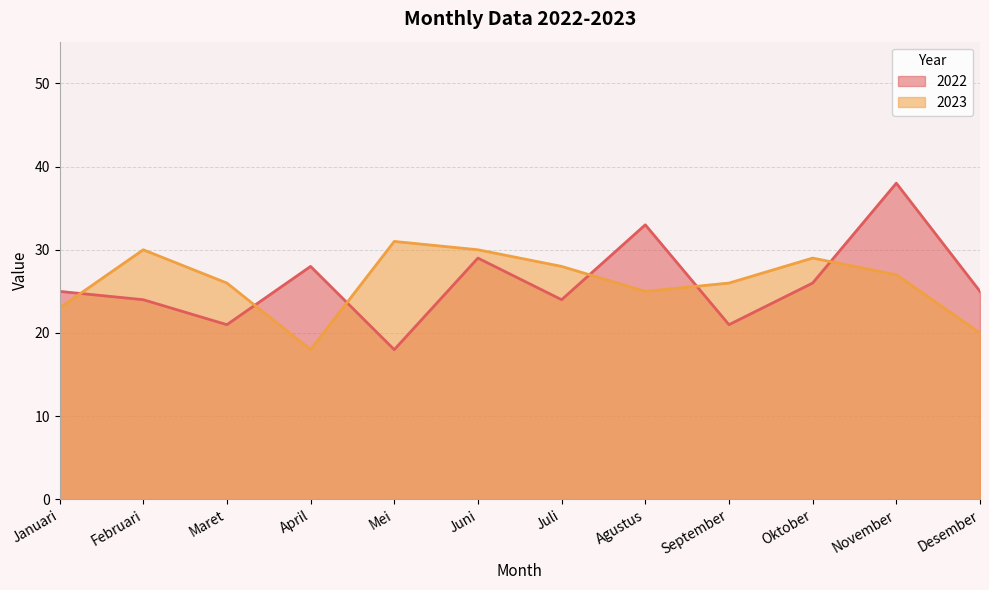

After their last crossing, which series has the higher values: 2023 or 2022?

2022